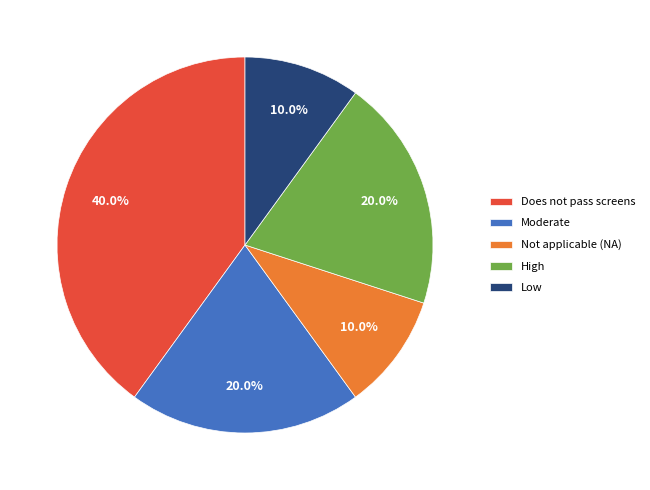

To the nearest percent, what is the average slice percentage?

20%